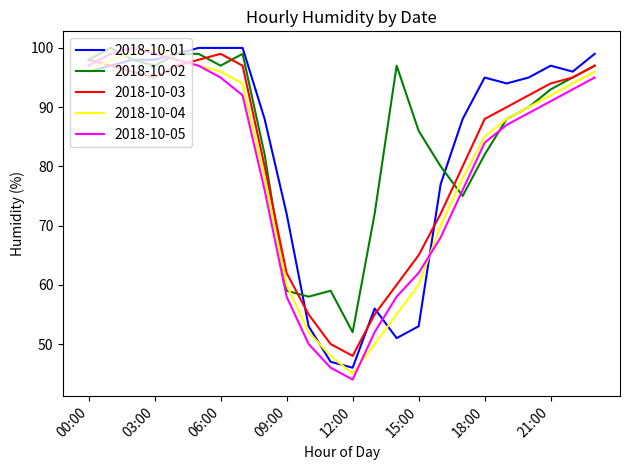

Which series ends up on top after the final intersection of 2018-10-05 and 2018-10-01?

2018-10-01